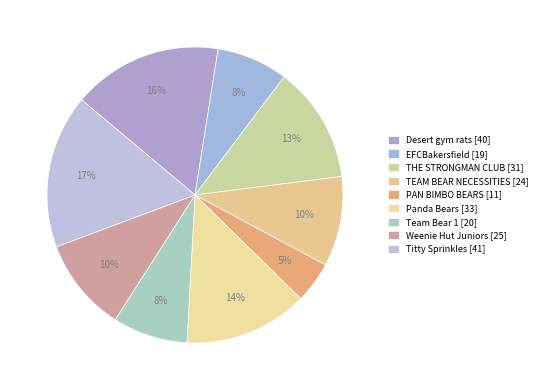

Which slice is the smallest?

PAN BIMBO BEARS